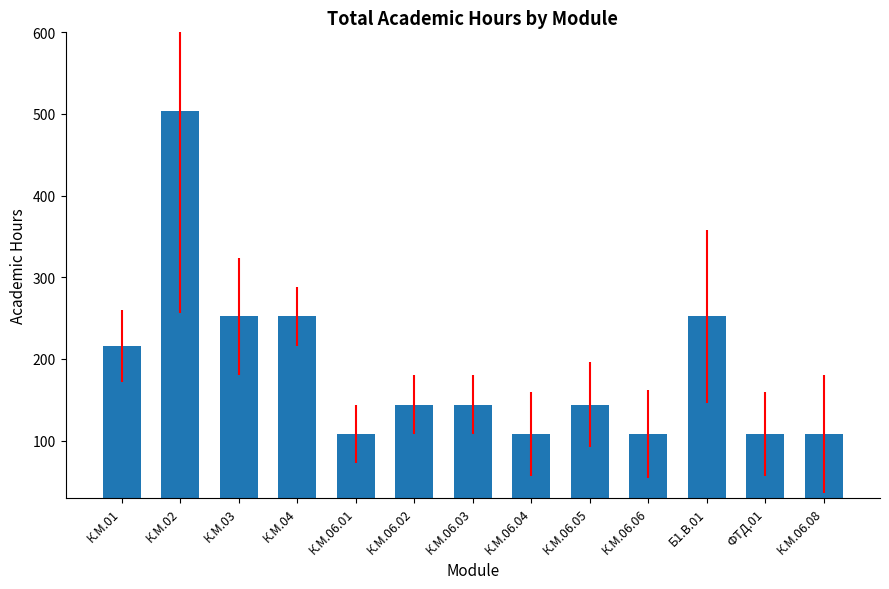

Approximately how many times larger is the value at К.М.06.08 compared to К.М.01?

0.5